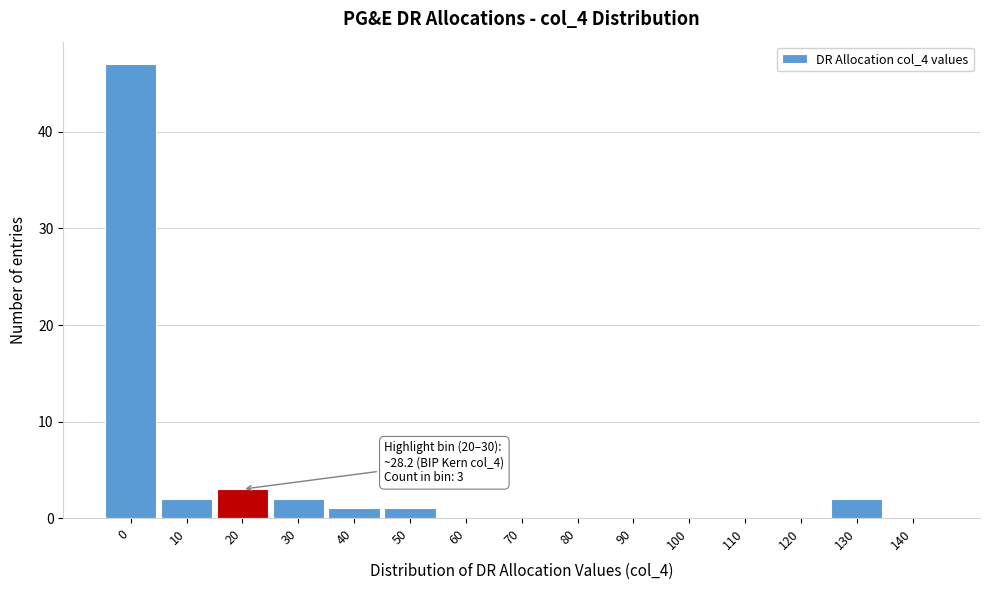

Reading left to right, what are all the values shown in this chart?

0=47	10=2	20=3	30=2	40=1	50=1	60=0	70=0	80=0	90=0	100=0	110=0	120=0	130=2	140=0